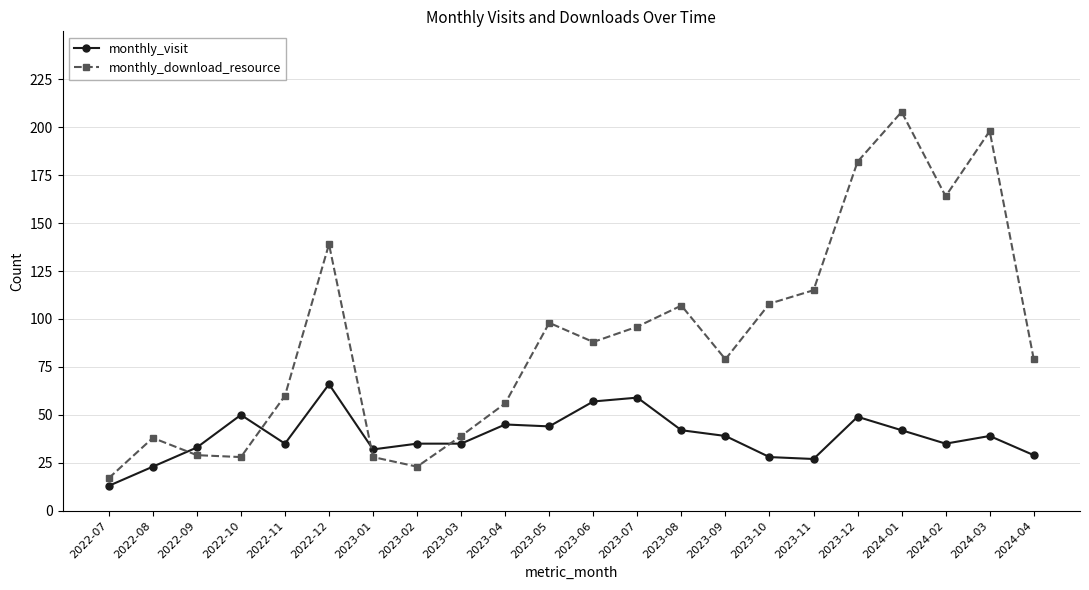

Does the chart display data point markers on the line(s)?

Yes